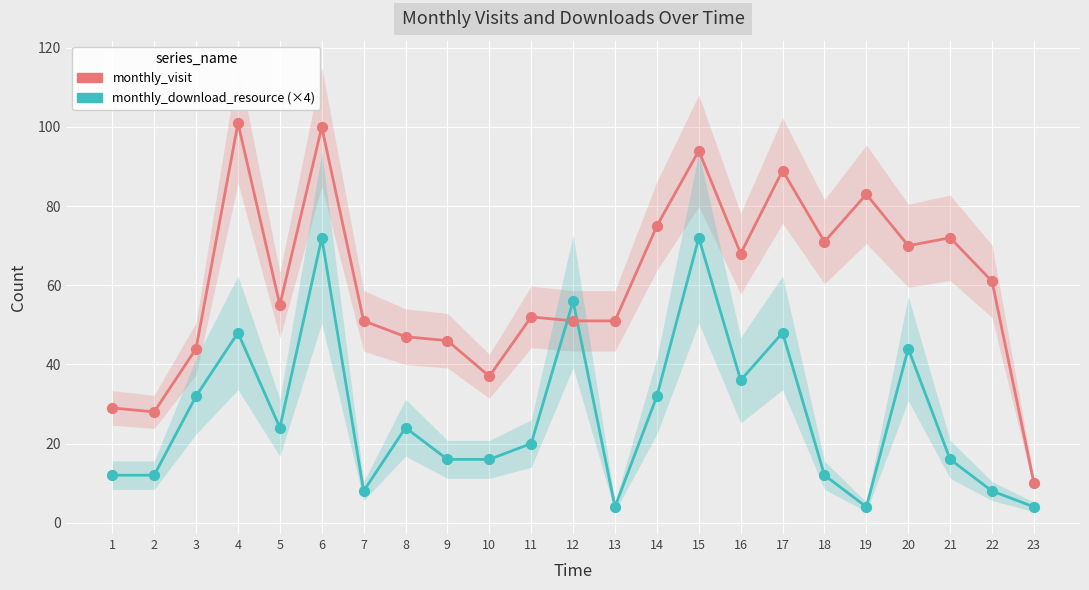

At which category is the sum across all series the highest?

6